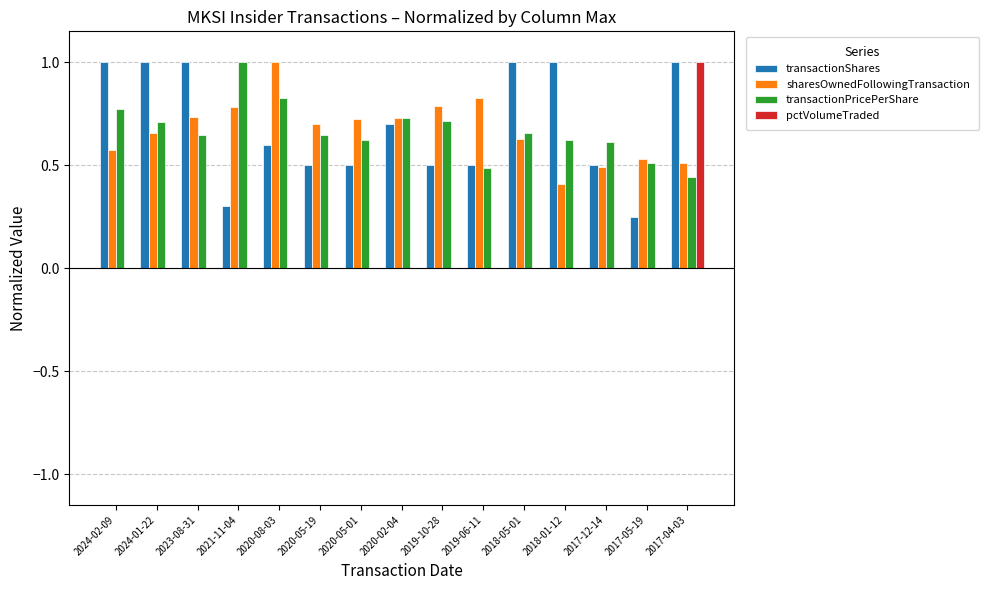

What is the total value across all series at 2018-05-01?

2.3